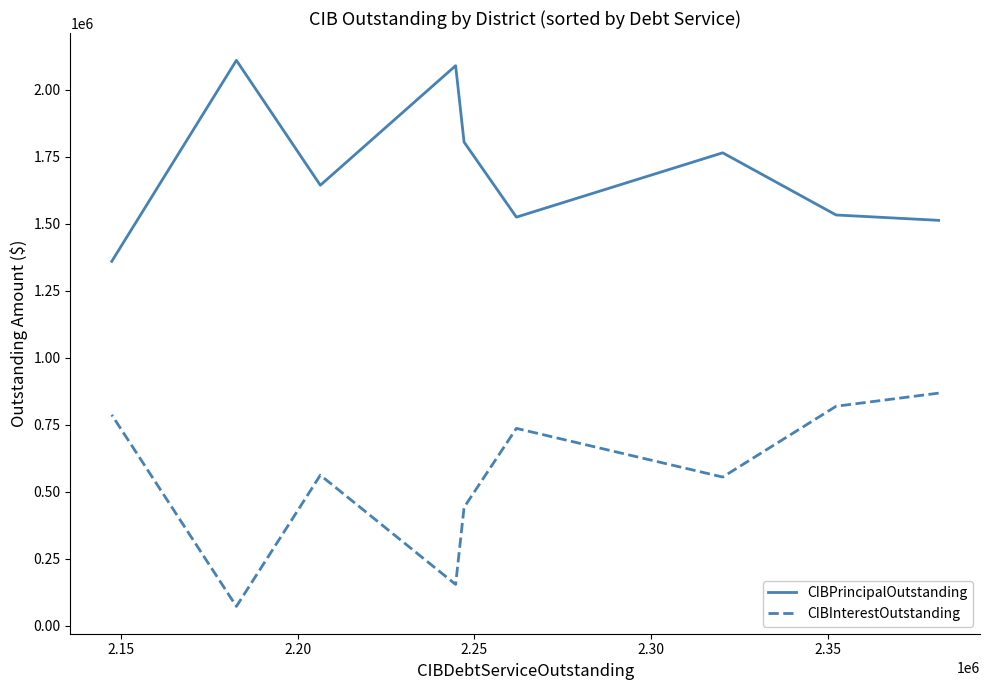

Which series has the largest range (max minus min)?

CIBInterestOutstanding